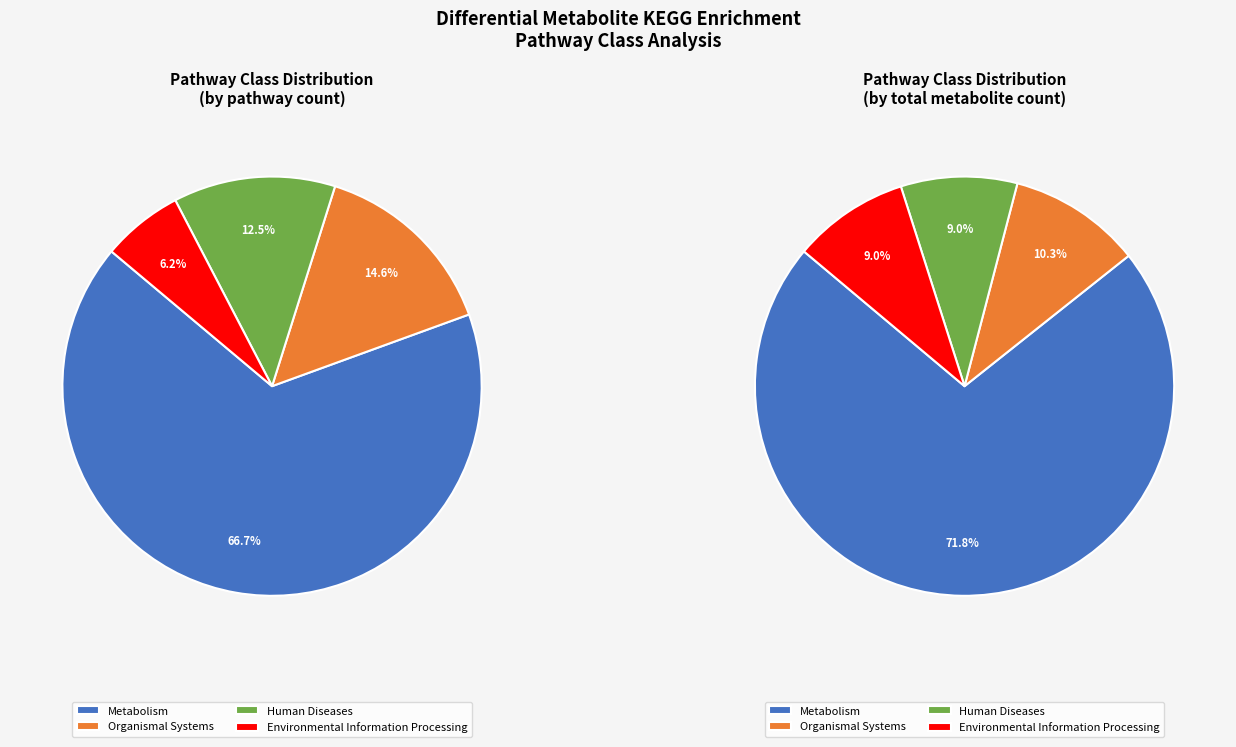

Rank the categories by value from highest to lowest.

Metabolism, Organismal Systems, Human Diseases, Environmental Information Processing